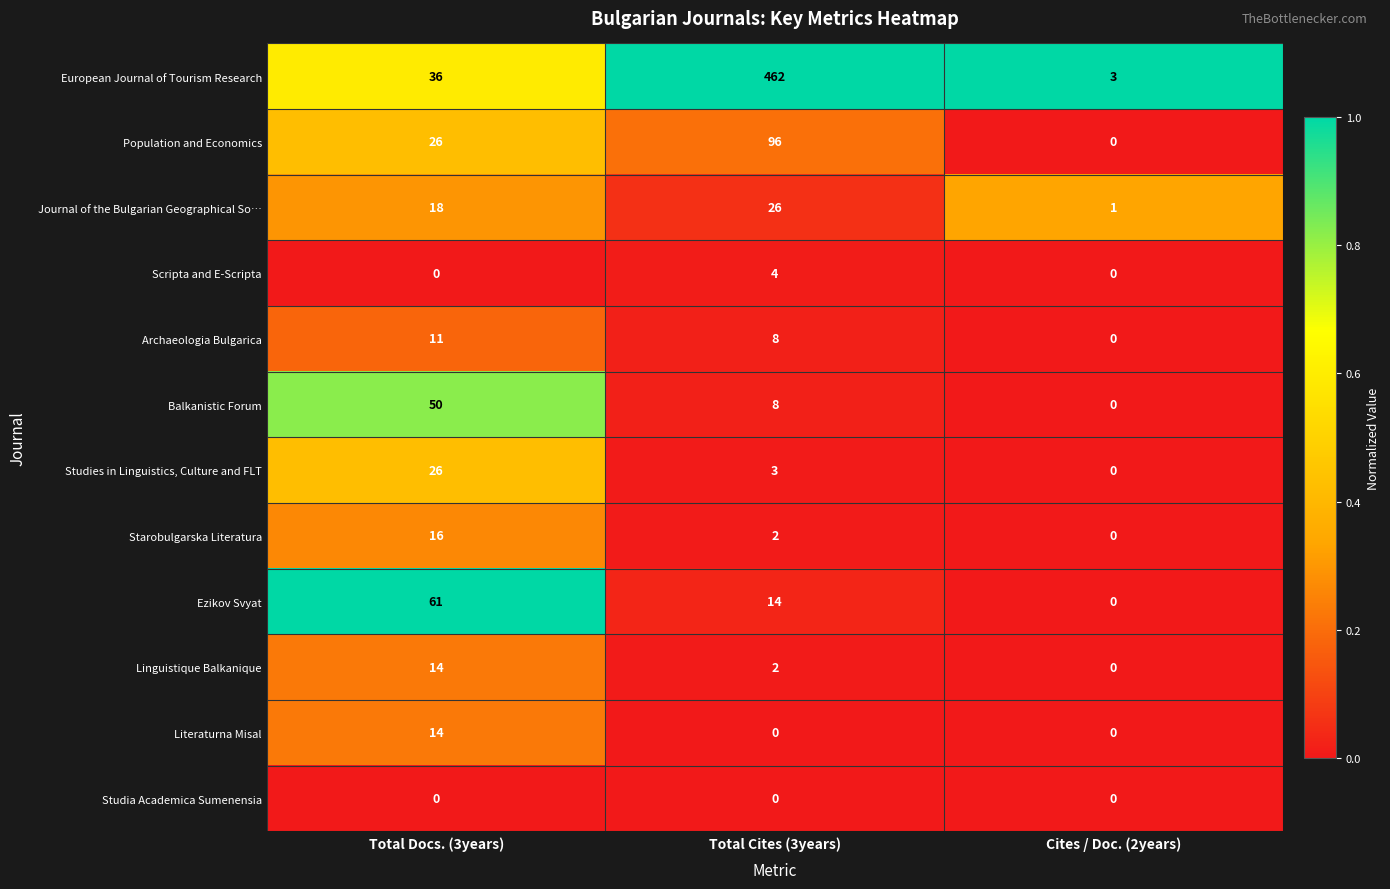

Which series has the widest spread of values?

European Journal of Tourism Research